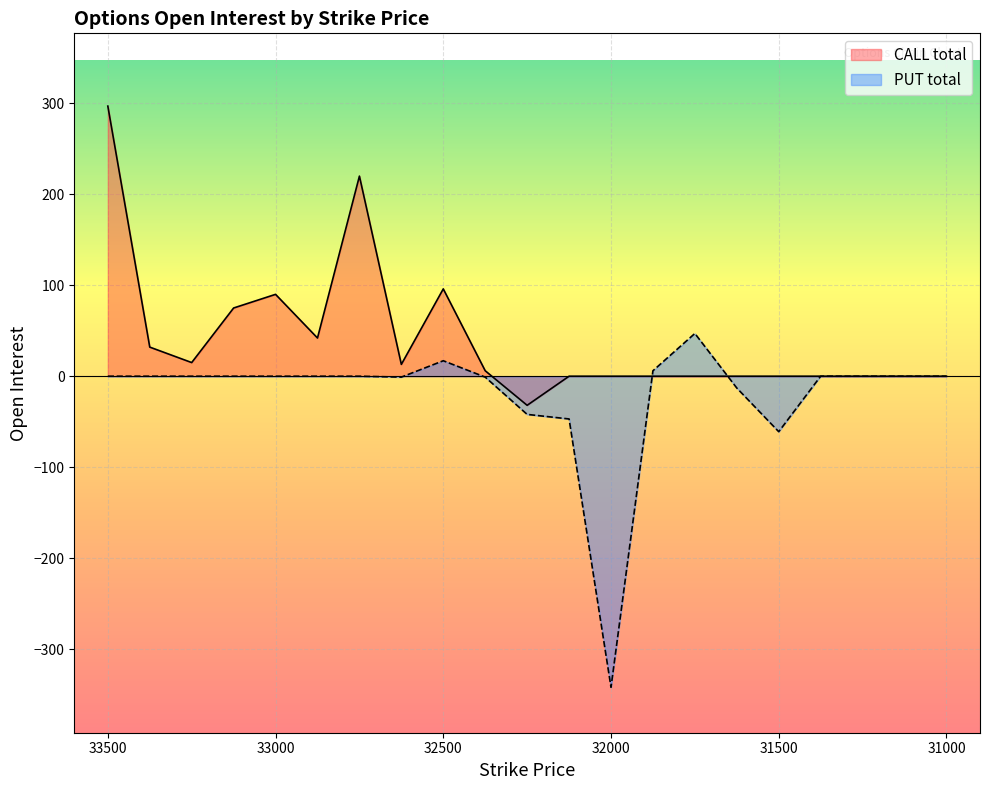

Where is CALL total nearest to the value 132?

32500